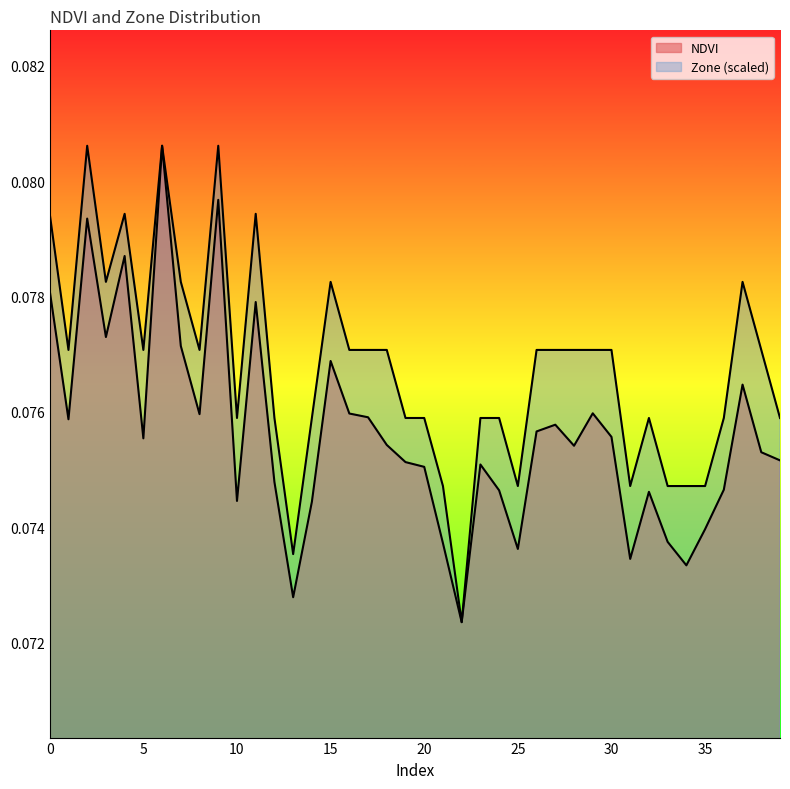

List the labels in order of Zone value, largest first.

2, 6, 9, 0, 4, 11, 3, 7, 15, 37, 1, 5, 8, 16, 17, 18, 26, 27, 28, 29, 30, 38, 10, 12, 14, 19, 20, 23, 24, 32, 36, 39, 21, 25, 31, 33, 34, 35, 13, 22